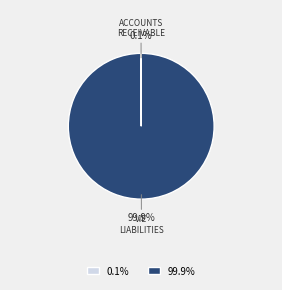

Is there any slice that represents more than half of the pie?

Yes